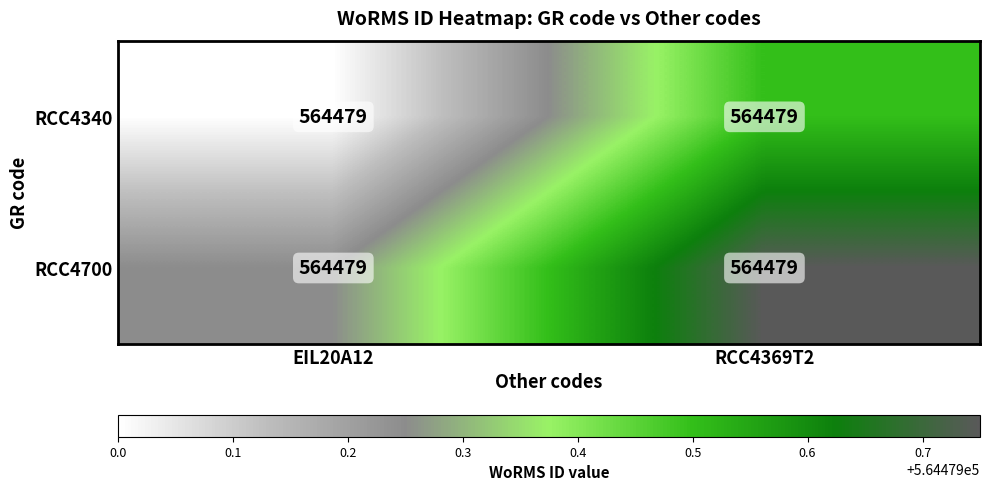

Reading left to right, list all the values displayed in this chart.

RCC4340: EIL20A12=564479.0	RCC4369T2=564479.0
RCC4700: EIL20A12=564479.0	RCC4369T2=564479.0